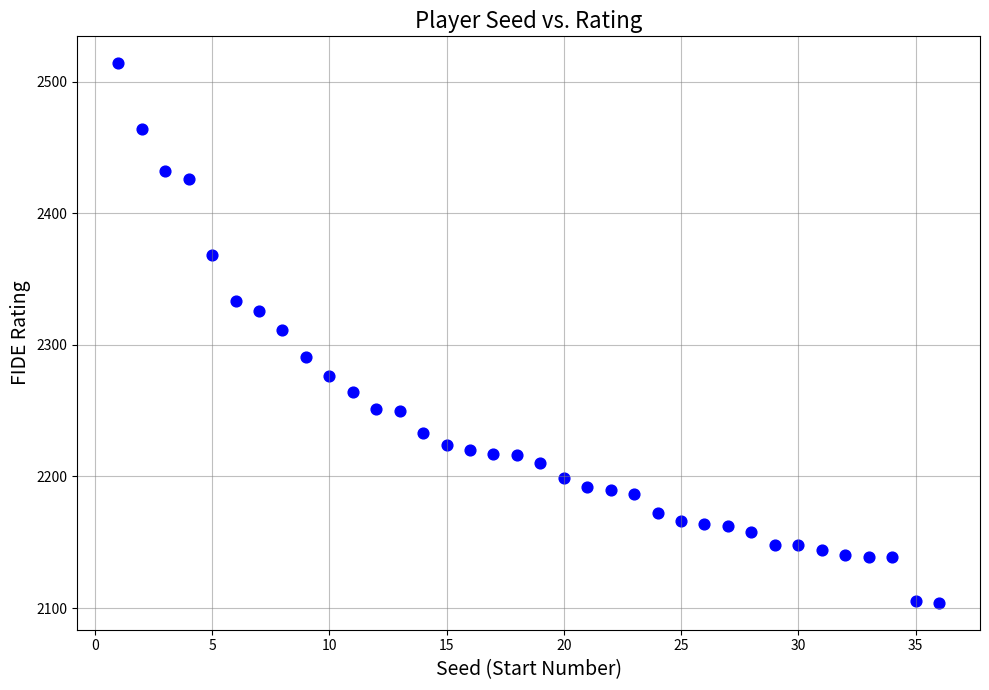

What is the range of X values (max minus min)?

35